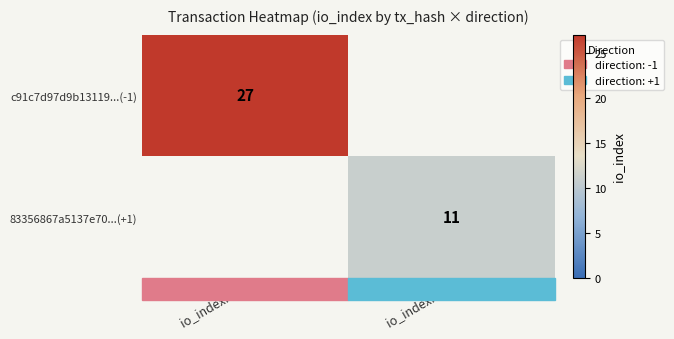

What is the minimum value shown in the chart?

11.0